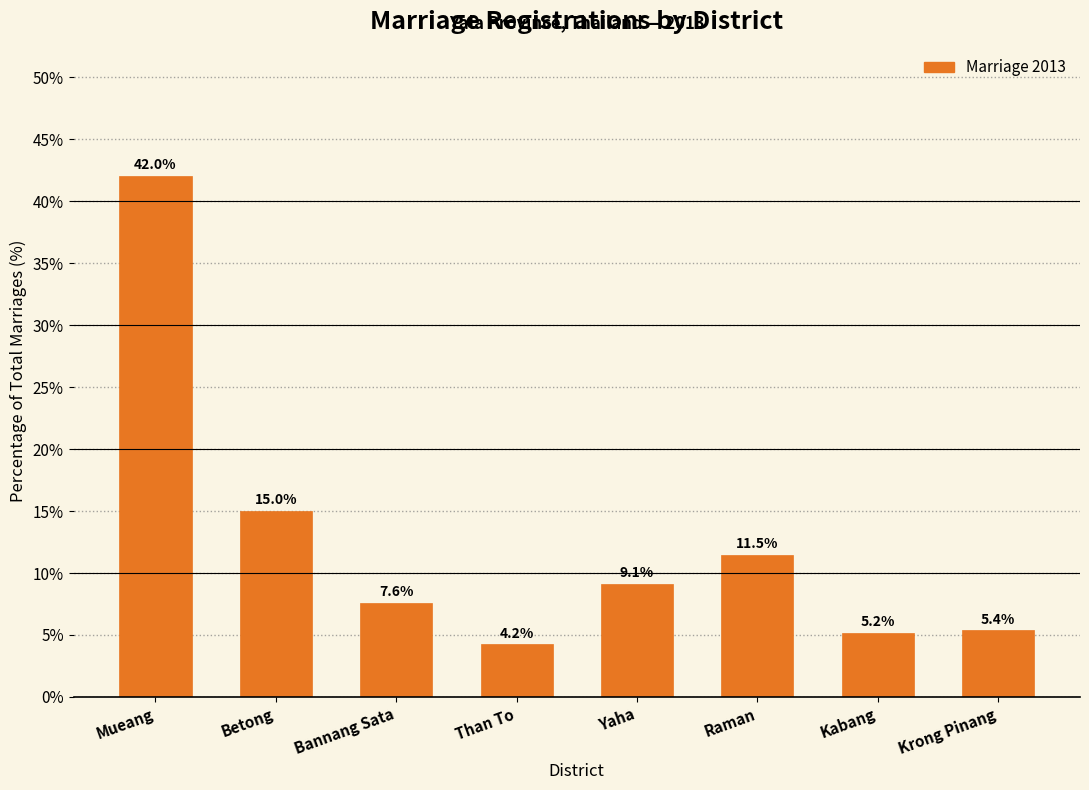

Reading left to right, list all the values displayed in this chart.

42.0	15.0	7.6	4.2	9.1	11.5	5.2	5.4